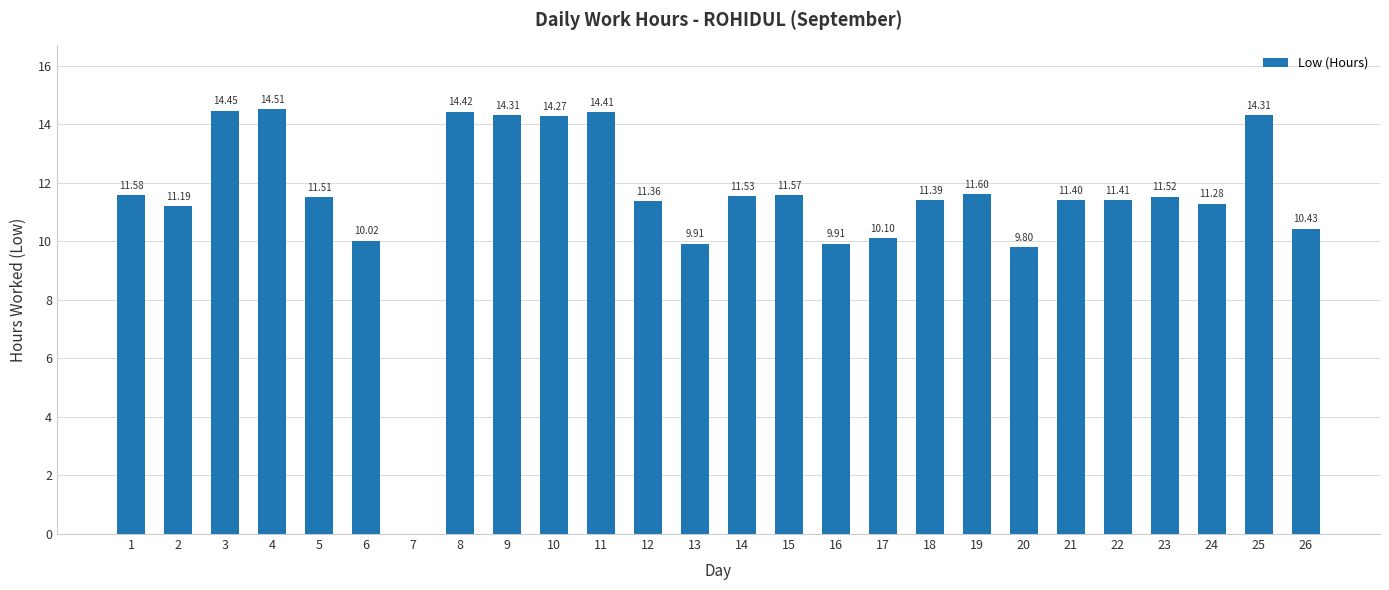

What is the change in value from 1 to 9?

+2.7